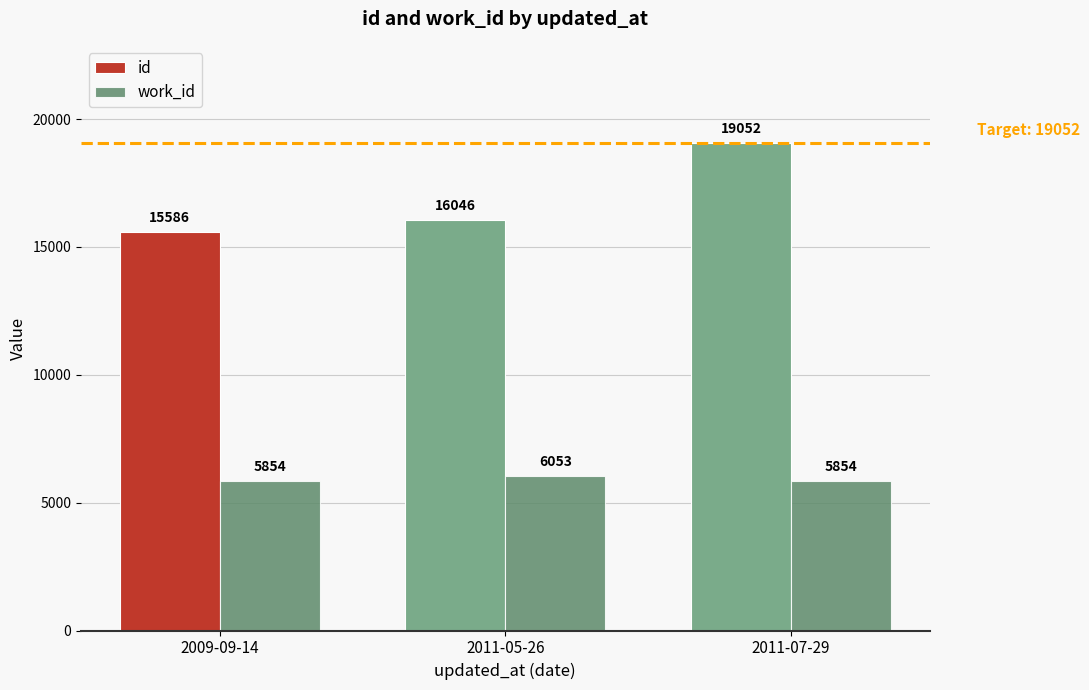

Reading left to right, list all the values displayed in this chart.

id: 2009-09-14=15586	2011-05-26=16046	2011-07-29=19052
work_id: 2009-09-14=5854	2011-05-26=6053	2011-07-29=5854